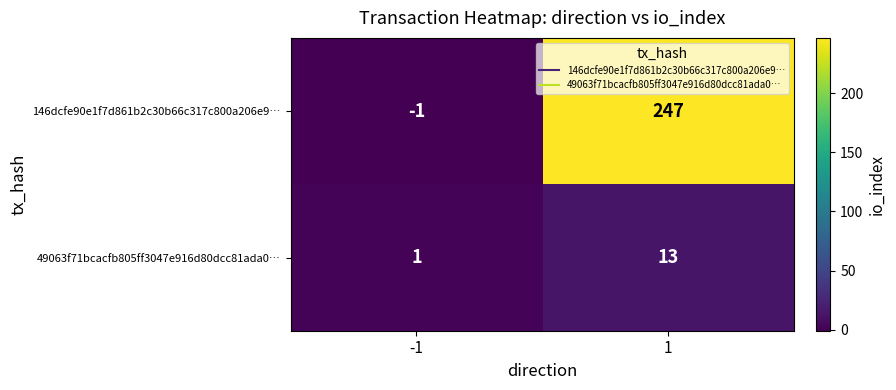

Which series has the largest range (max minus min)?

146dcfe90e1f7d861b2c30b66c317c800a206e9…